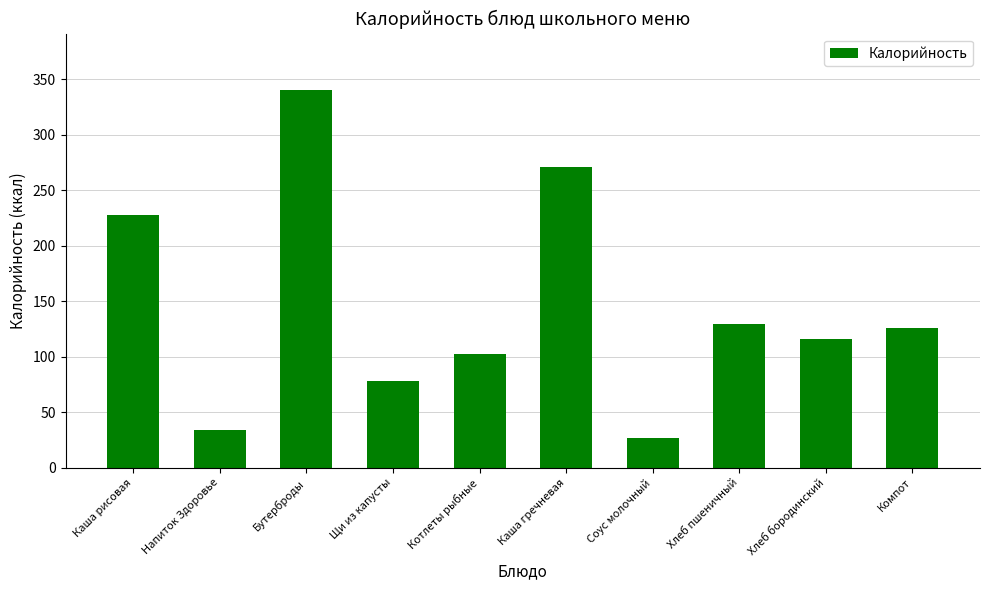

Reading right to left, list all the values displayed in this chart.

Компот=126.0	Хлеб бородинский=116.0	Хлеб пшеничный=129.0	Соус молочный=27.0	Каша гречневая=271.0	Котлеты рыбные=102.7	Щи из капусты=78.0	Бутерброды=340.0	Напиток Здоровье=34.3	Каша рисовая=228.0